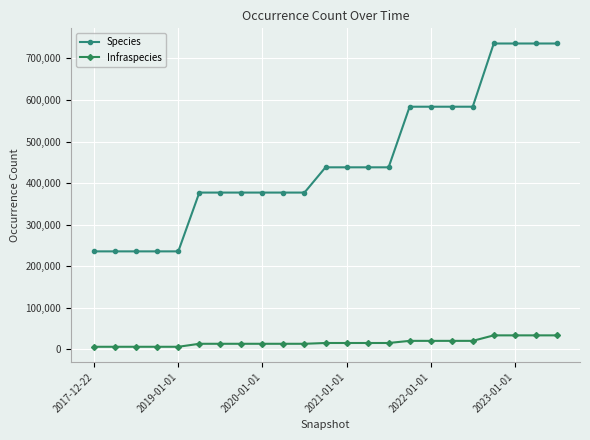

Which series has the largest total across all categories?

Species